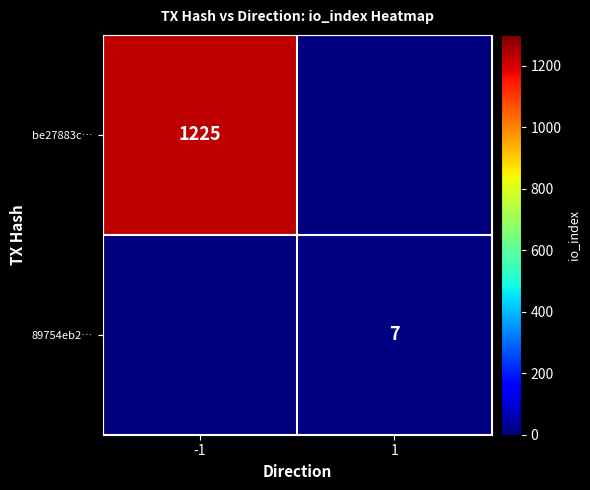

True or false: 89754eb2… has a value of 11 at 1.

False